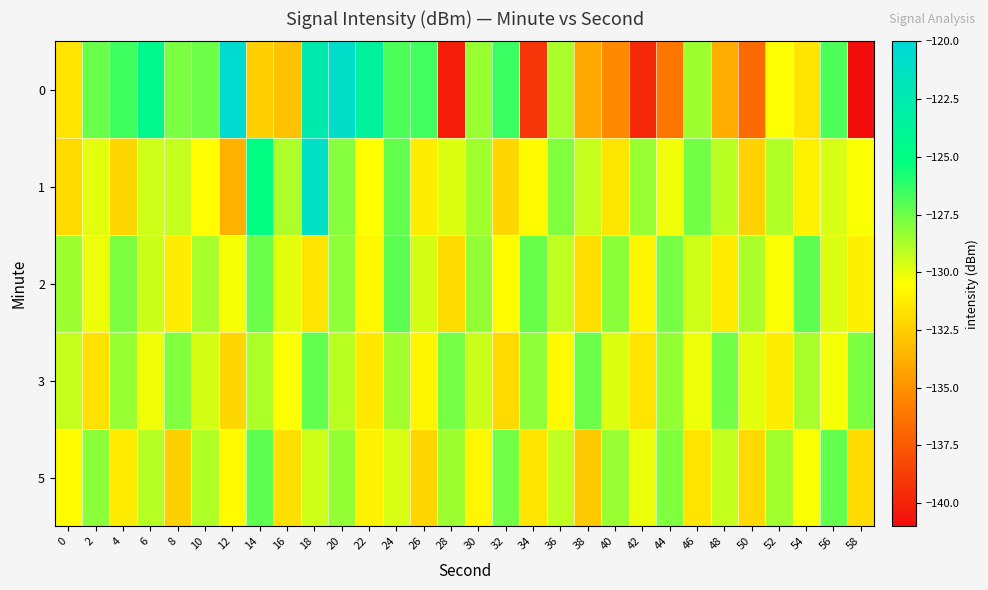

At which category is the sum across all series the highest?

18